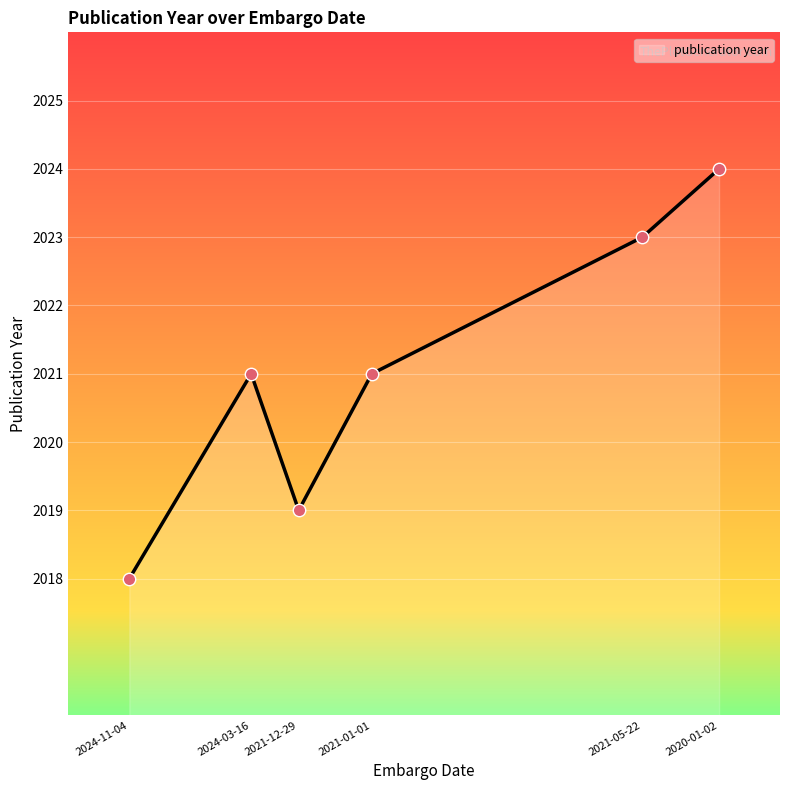

What is the change in value from 2024-03-16 to 2021-05-22?

+2